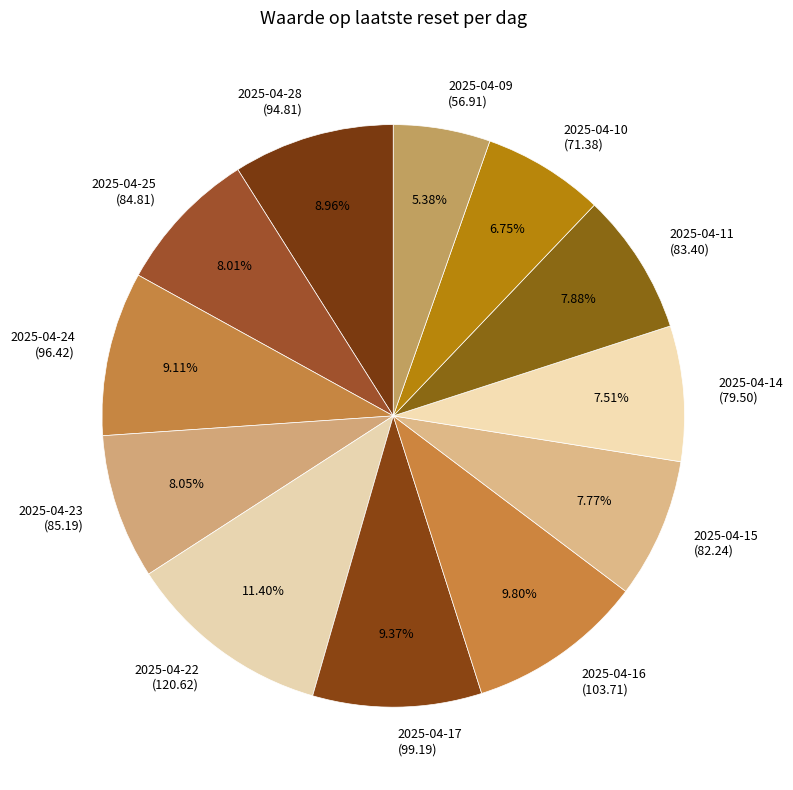

To the nearest percent, what is the combined percentage of 2025-04-23 and 2025-04-24?

17%